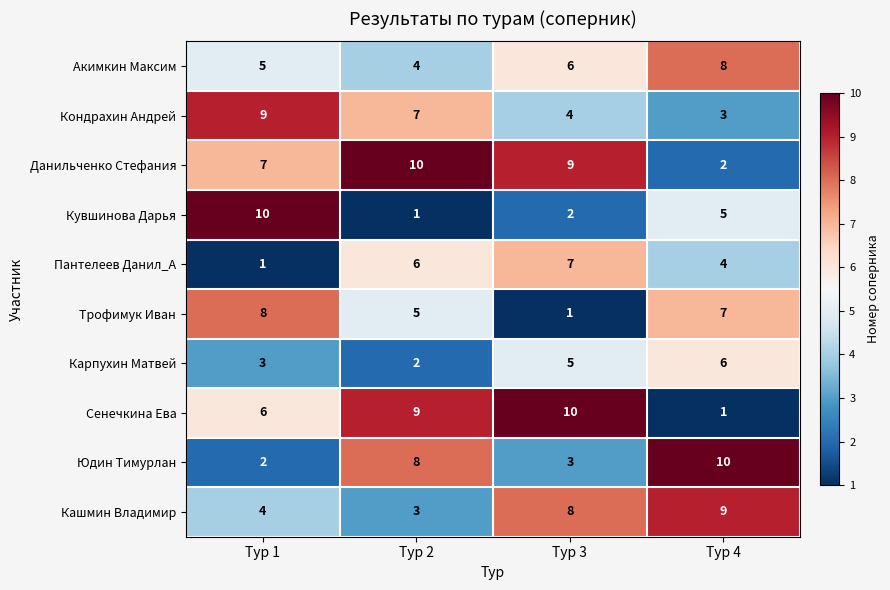

What is the total value across all series at Тур 2?

55